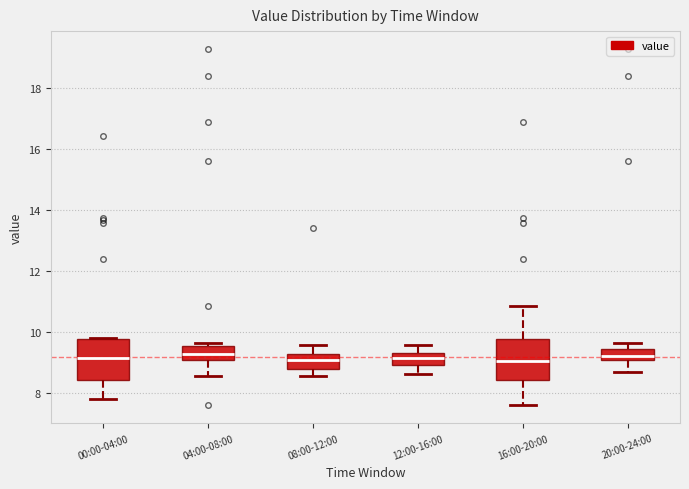

Where is the lower edge of the box for 08:00-12:00 on the y-axis? The values are not printed on the chart, so give them approximately, as read against the axis.

8.8